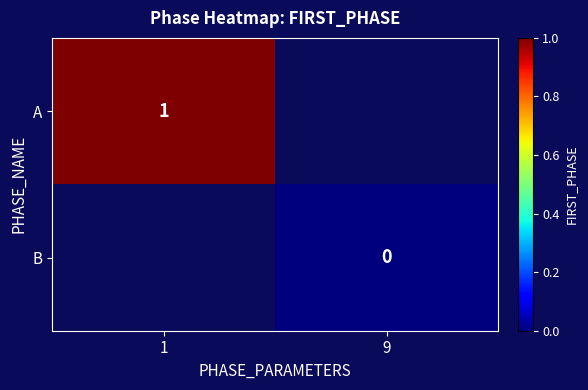

The value of A at 1 is 1. True or false?

True